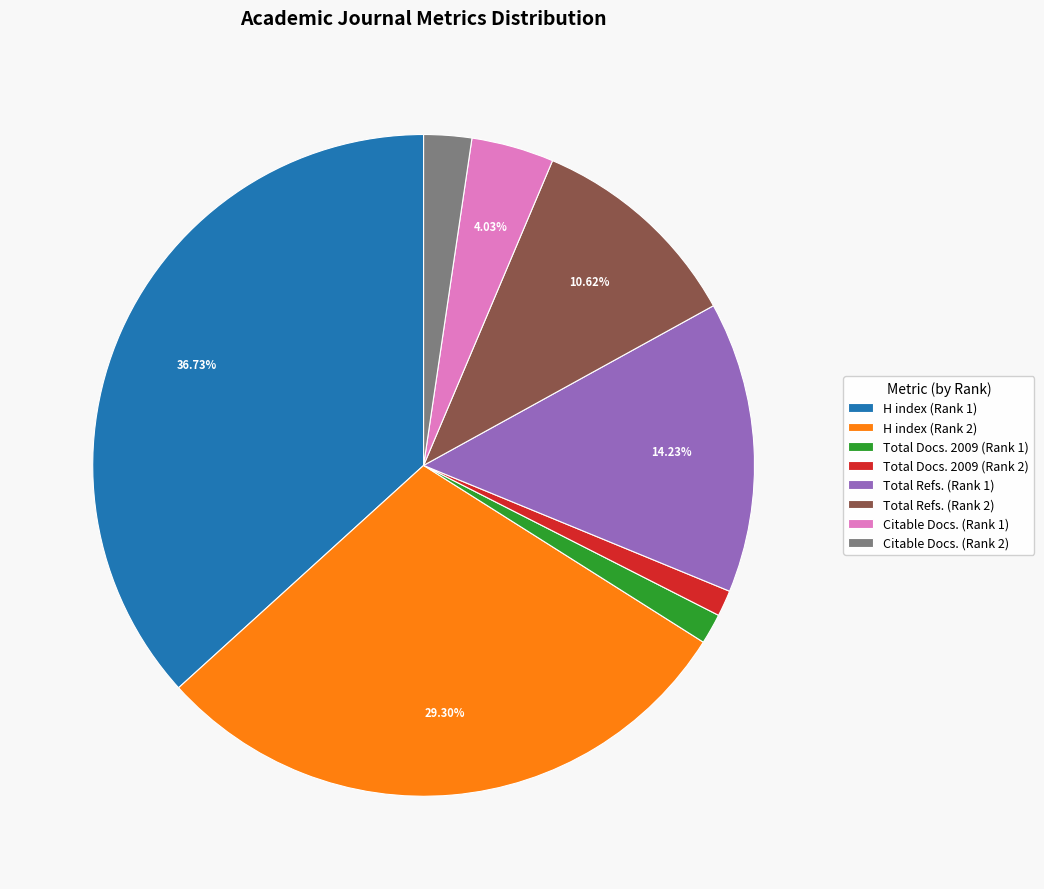

Which slice is the largest?

H index (Rank 1)